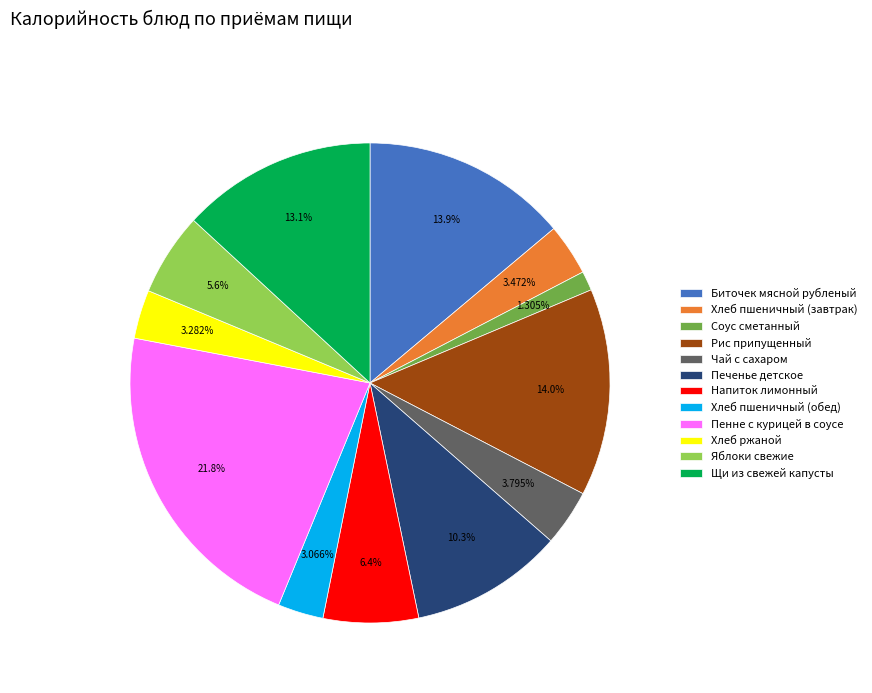

To the nearest percent, what percentage of the pie is Щи из свежей капусты?

13%